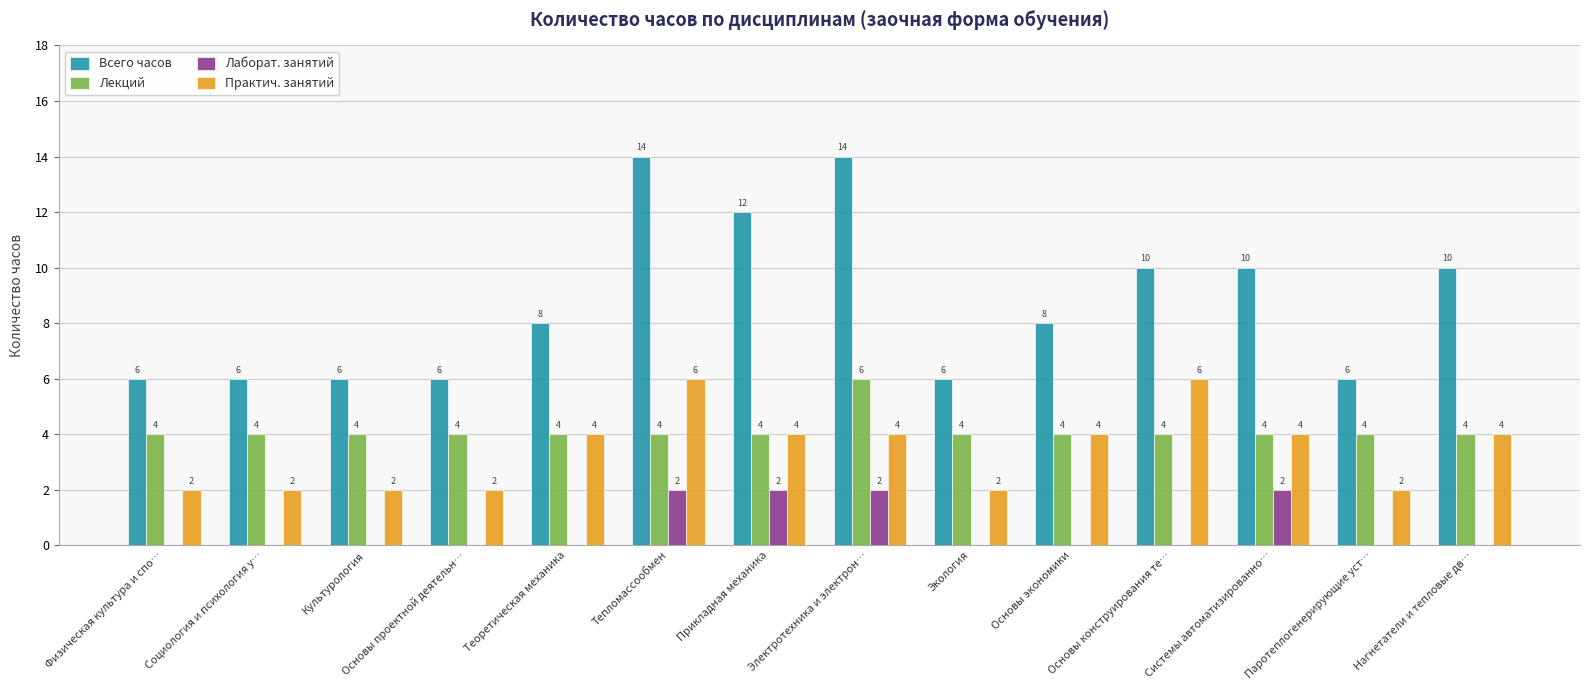

What is the maximum value for Лекций?

6